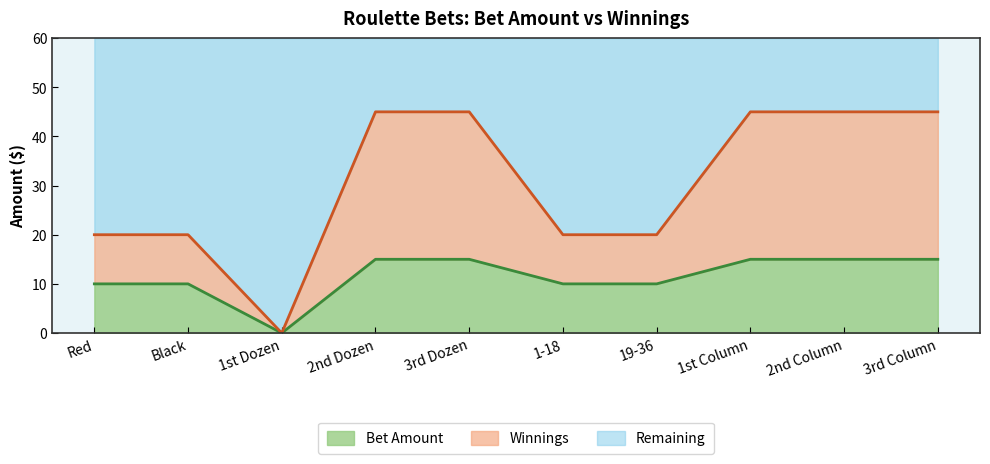

Is it true that Bet Amount equals 6 at 1-18?

False